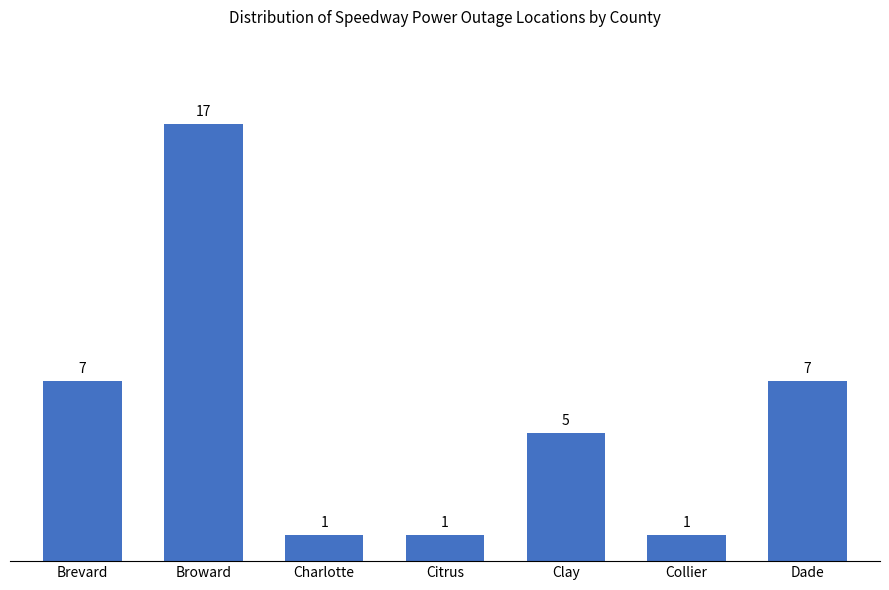

What is the label of the 1st bar from the left?

Brevard